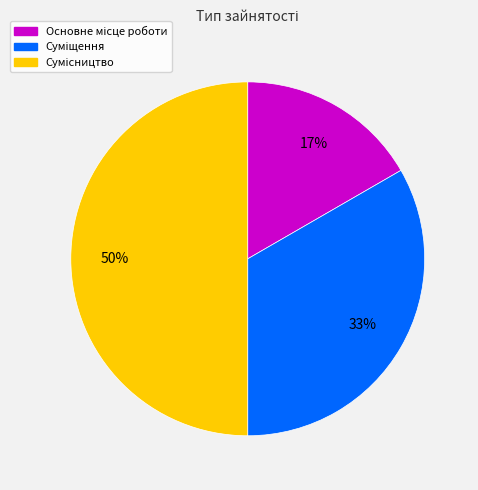

To the nearest percent, what is the average slice percentage?

33%